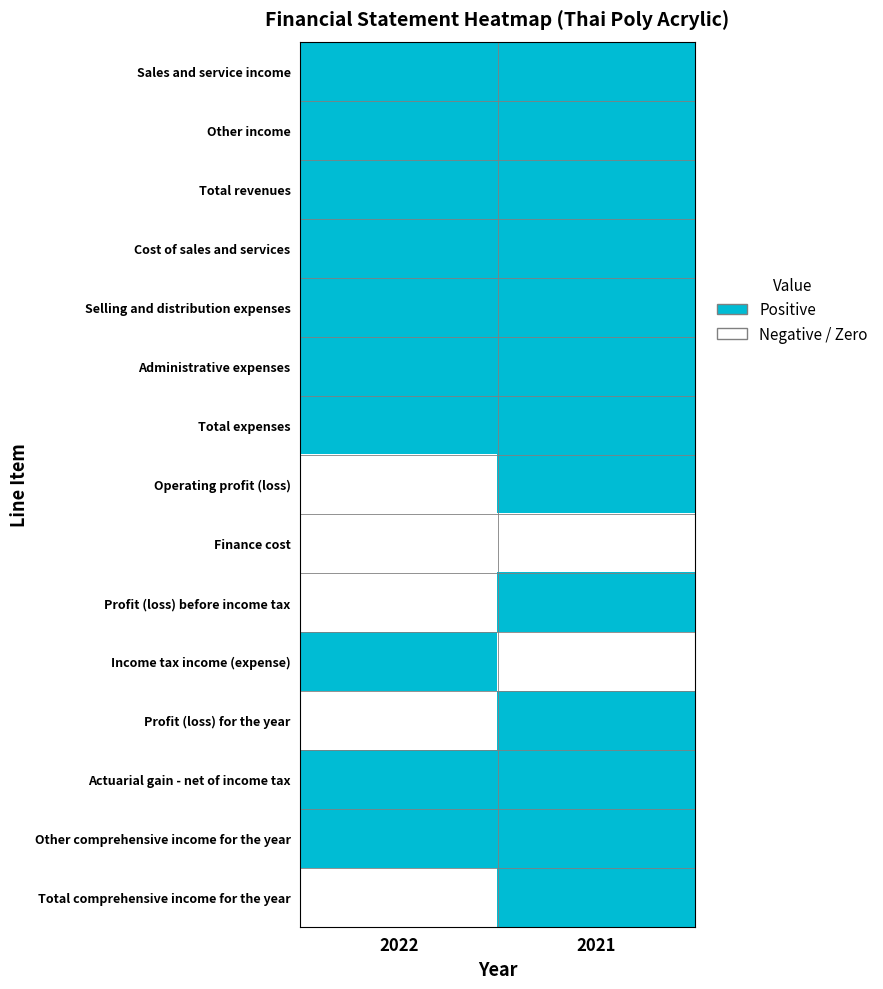

What is the difference between the highest and lowest values at 2021?

1